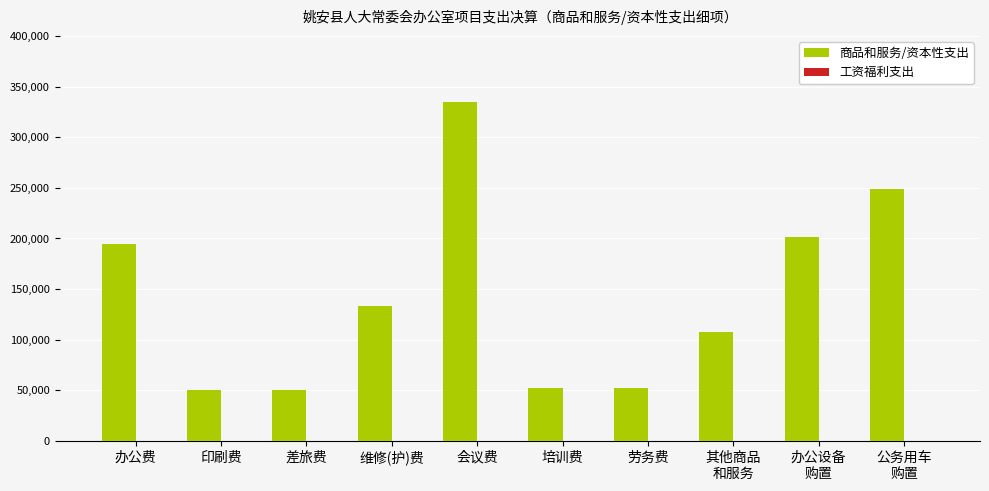

Which has a higher value, 培训费 or 维修(护)费?

维修(护)费